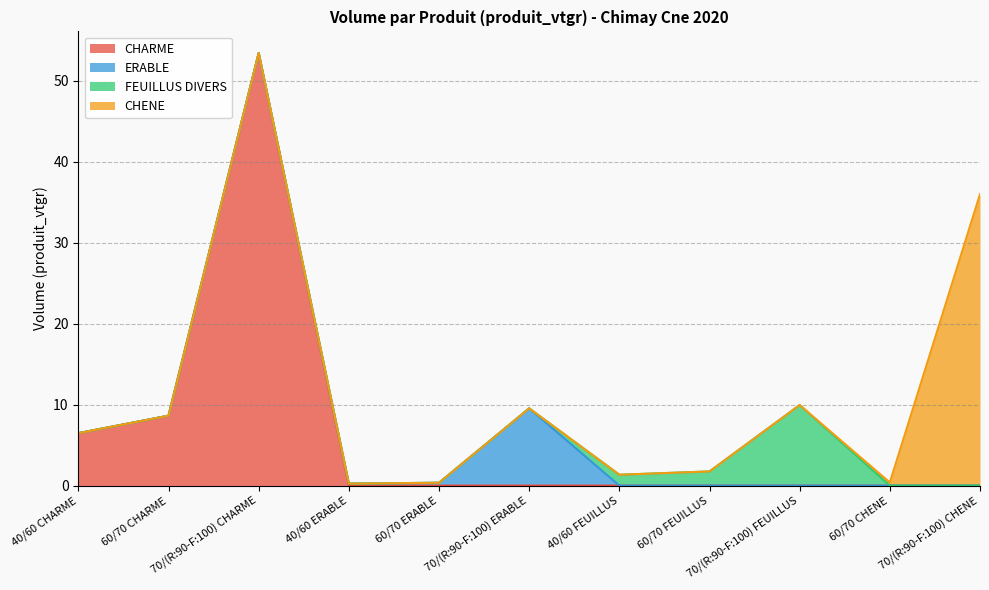

Count the number of data series in this chart.

4